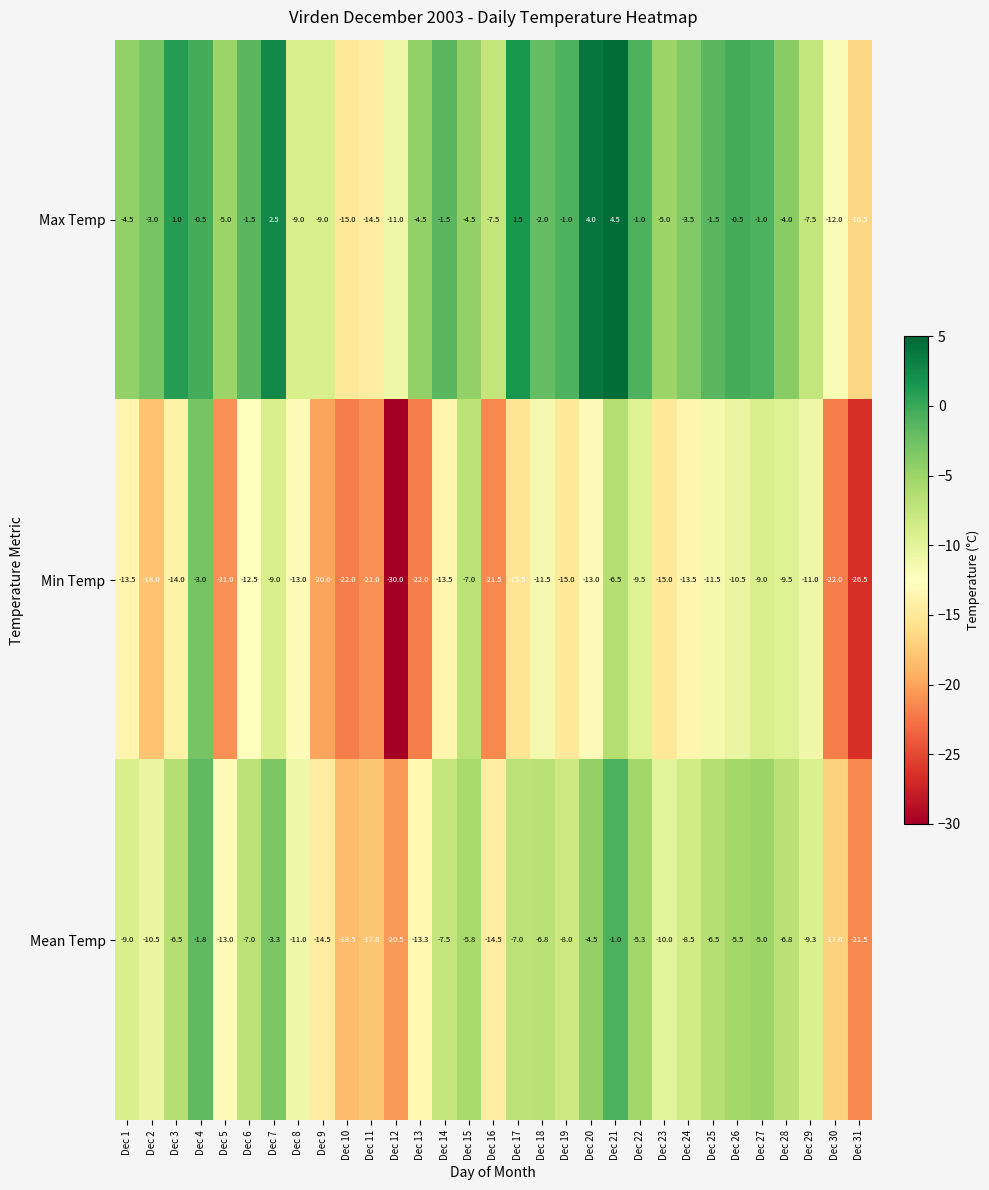

What is the total value across all series at Dec 17?

-21.0